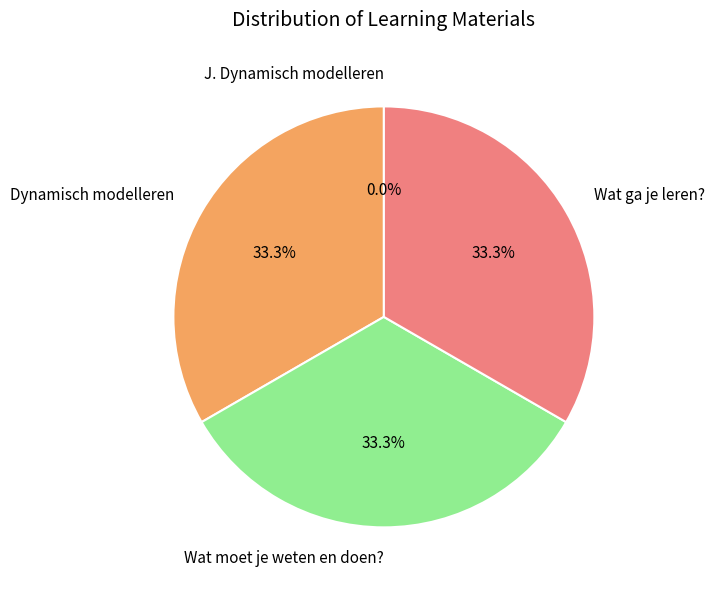

What percentage do Dynamisch modelleren and Wat ga je leren? together represent?

66.7%